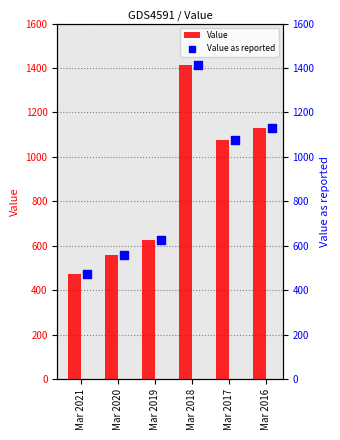

At how many categories does at least one series exceed 1333?

1